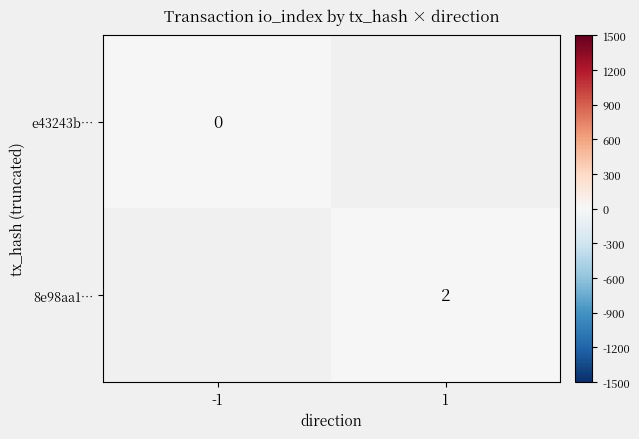

The 8e98aa1… series shows 3 at 1. True or false?

False